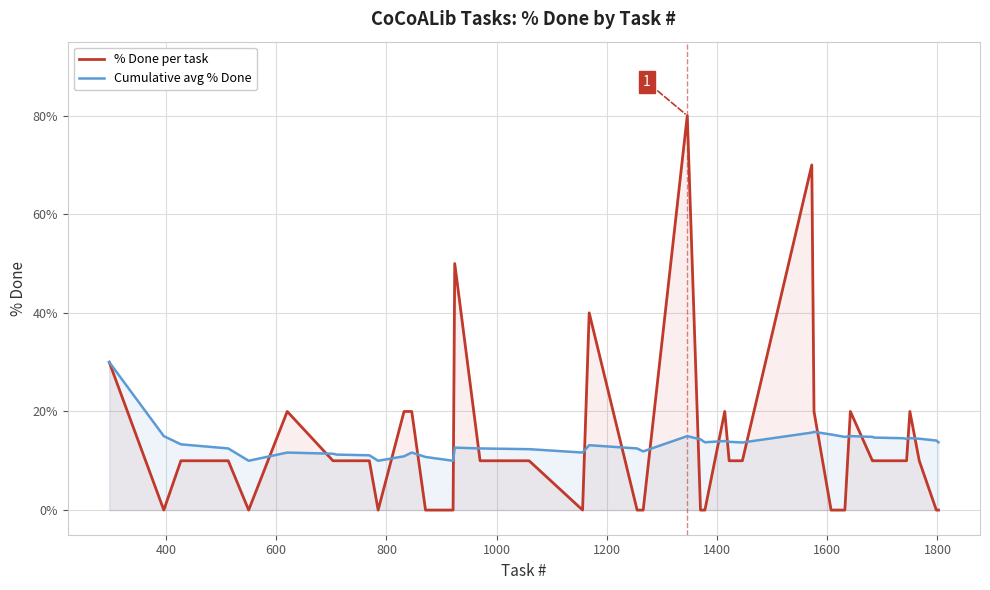

What is the maximum value shown in the chart?

80.0